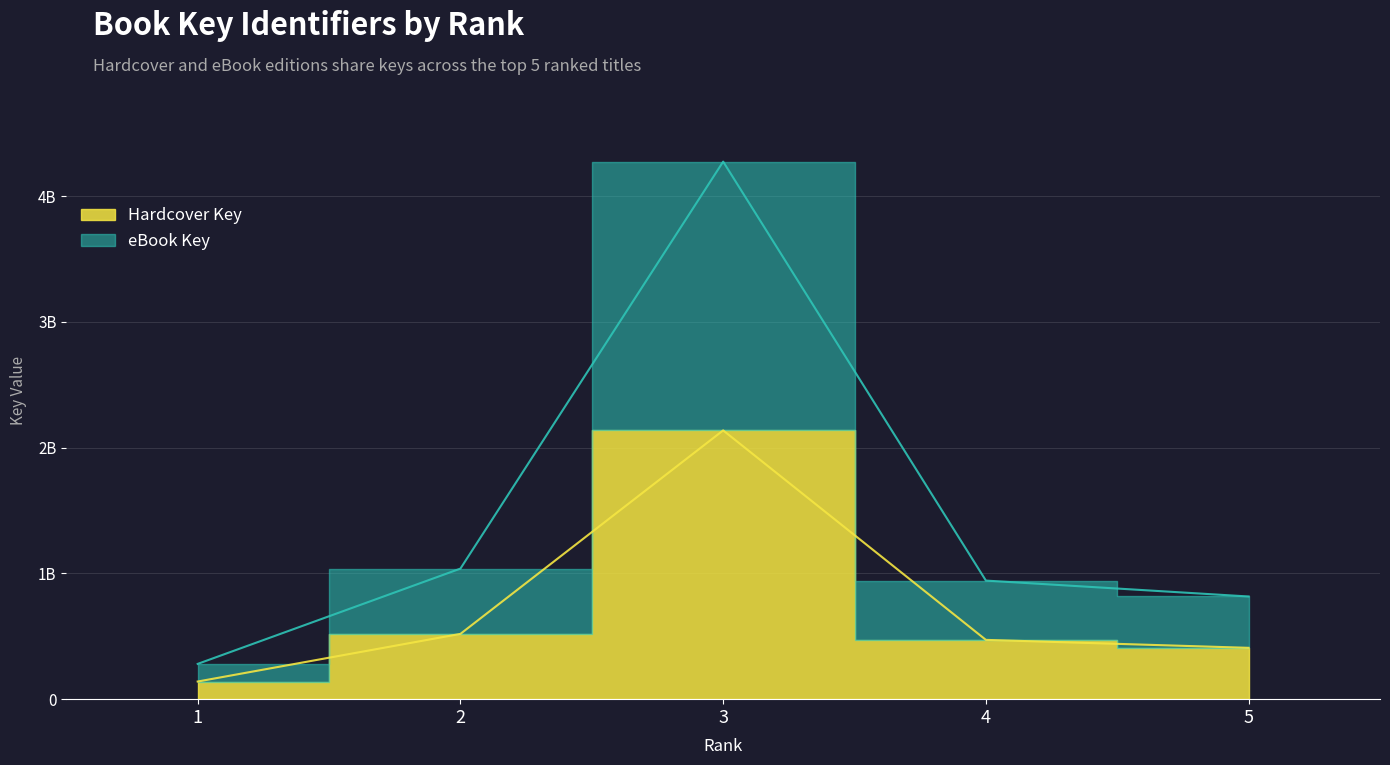

At which label does Hardcover Key reach its peak?

3